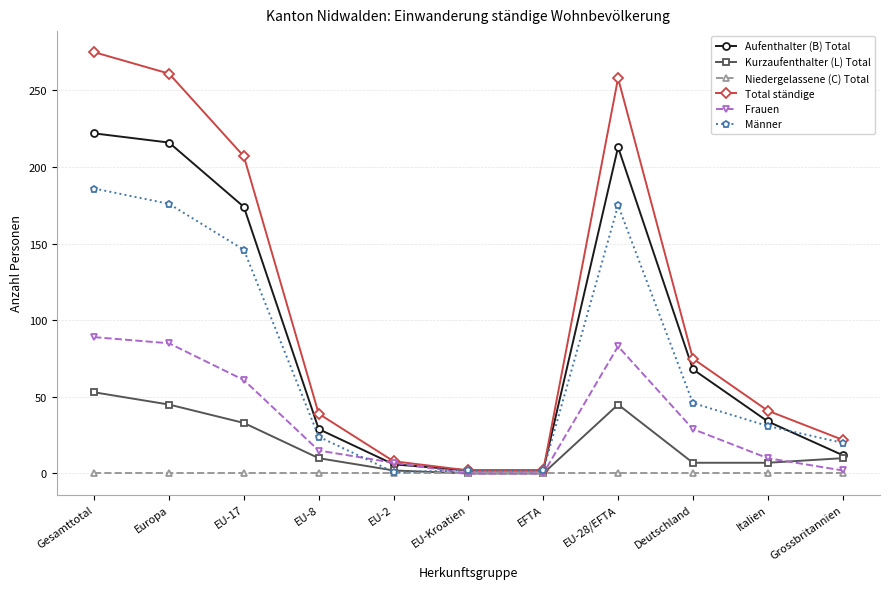

What is the total value across all series at Gesamttotal?

825